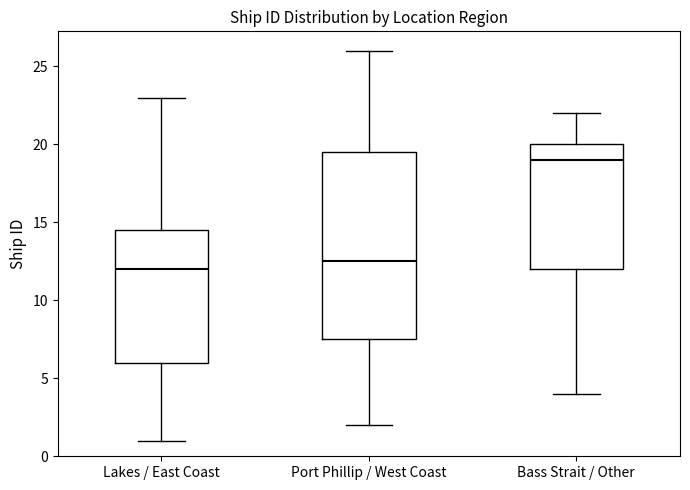

Which box's median line is the highest?

Bass Strait / Other